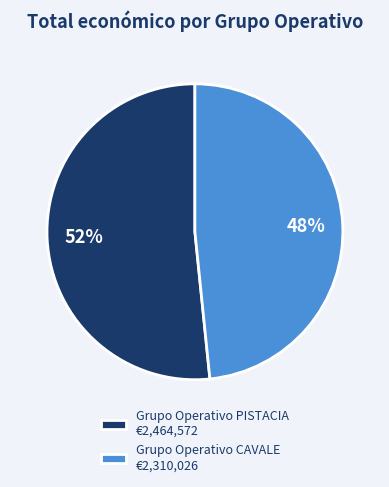

Which category has the biggest portion of the pie?

Grupo Operativo PISTACIA